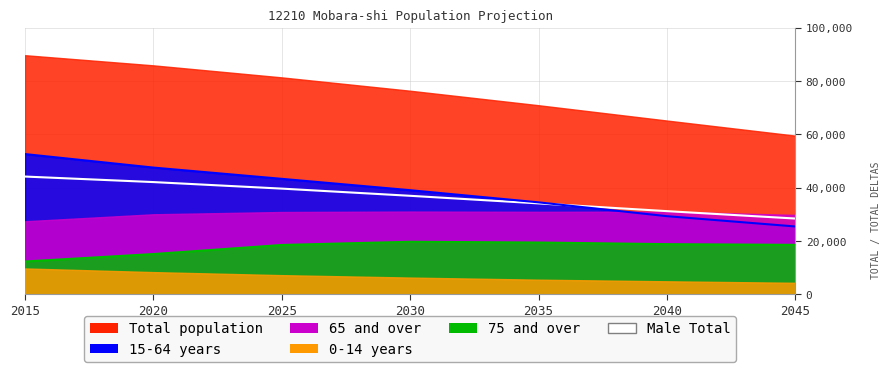

Reading right to left, transcribe all the data shown in this chart.

2045=28418	2040=31193	2035=34100	2030=36947	2025=39643	2020=42096	2015=44170